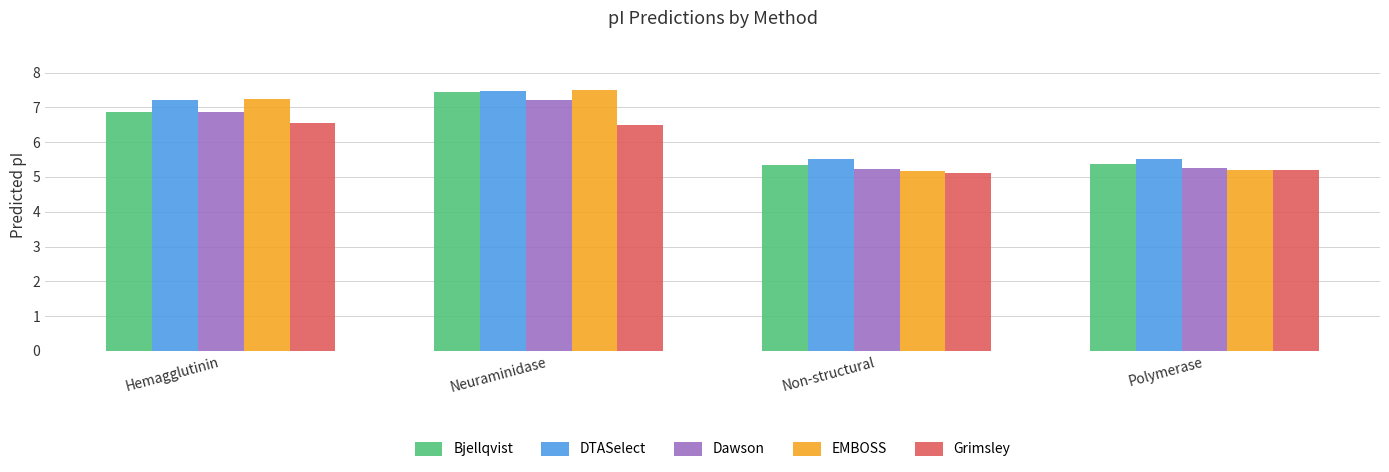

What is the sum of the Dawson values at Neuraminidase and Non-structural?

12.4